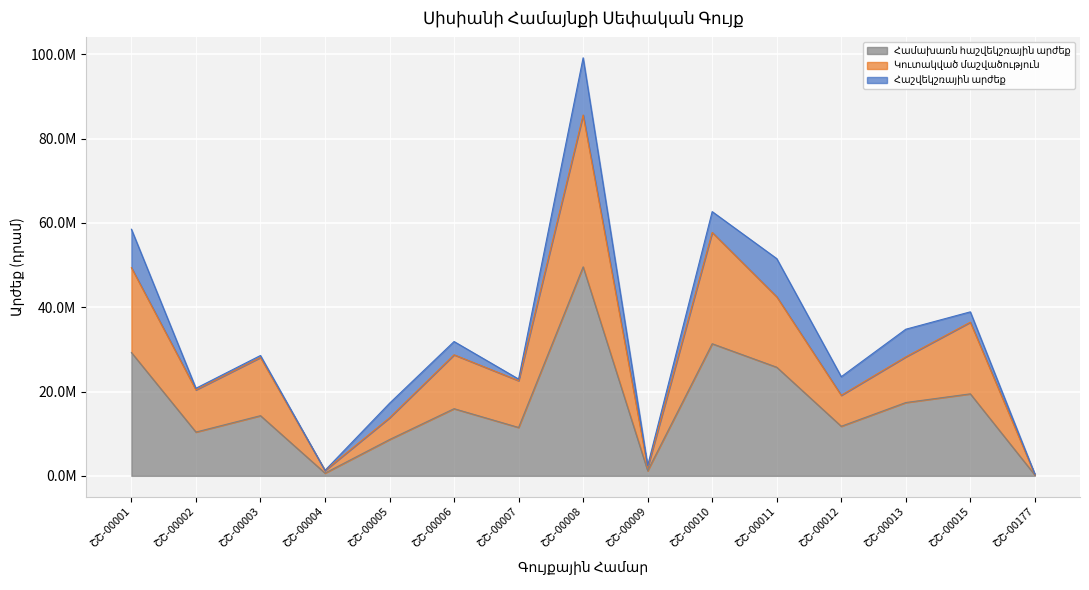

In Համախառն հաշվեկշռային արժեք, how many points are lower than both neighbors (excluding endpoints)?

5